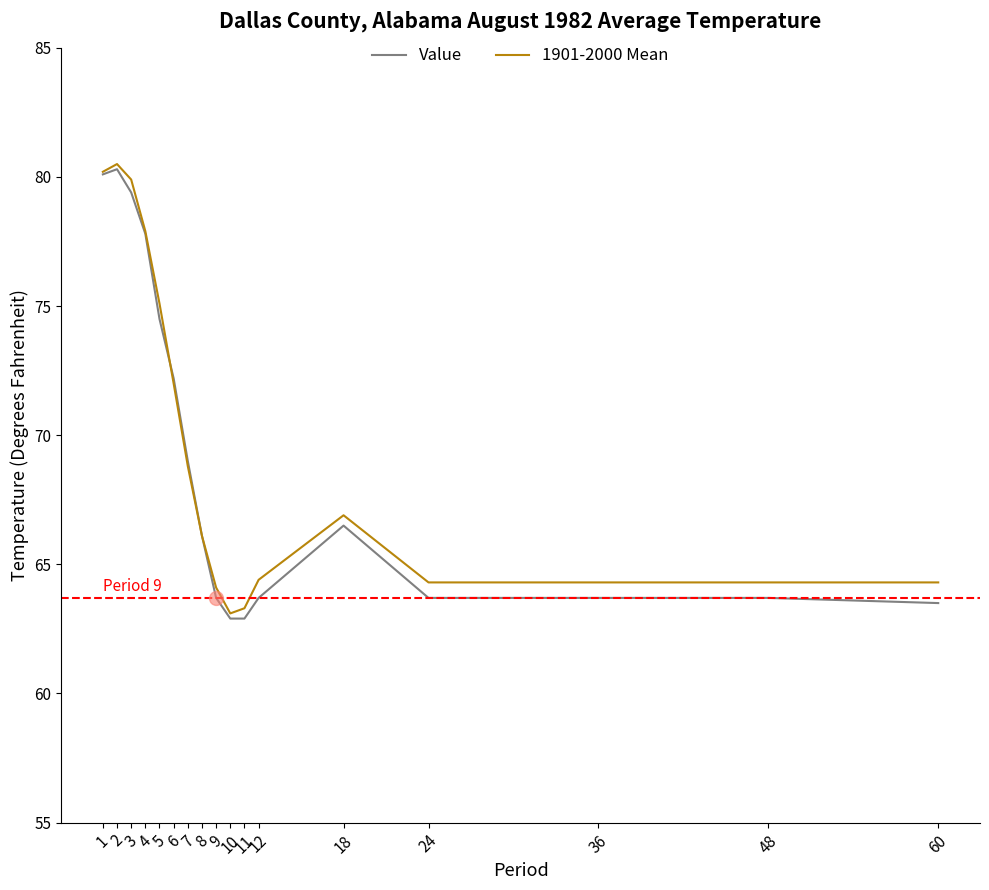

Is it true that 1901-2000 Mean equals 98.0 at 36?

False